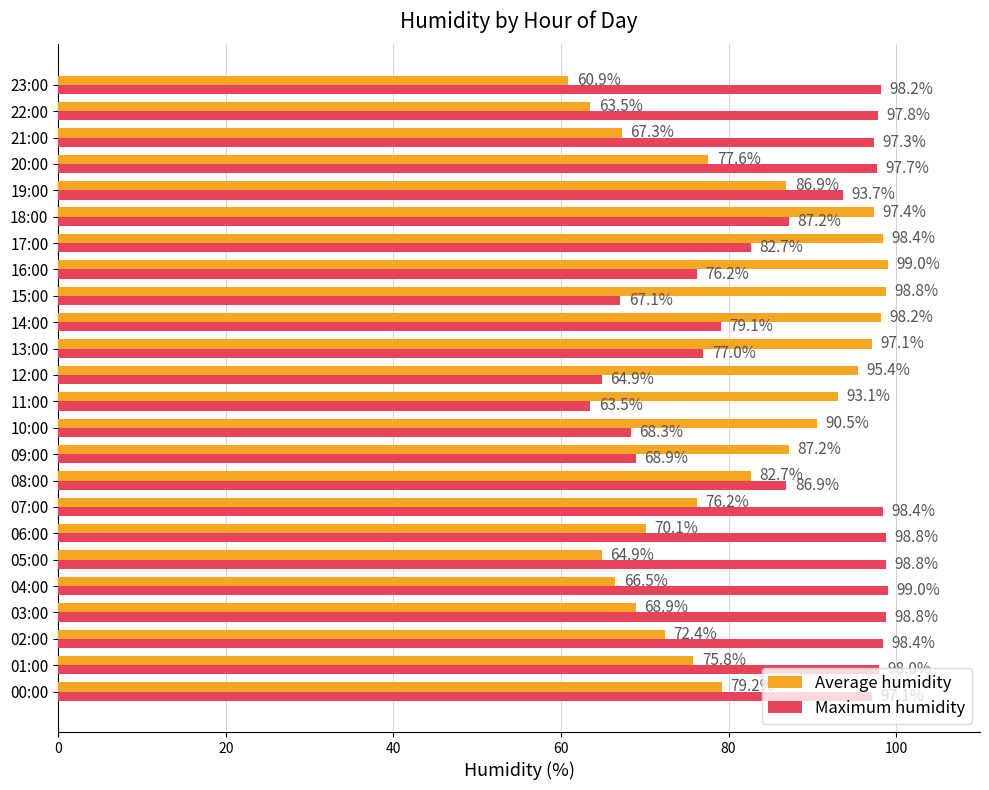

What is the difference between the highest and lowest values at 02:00?

26.0